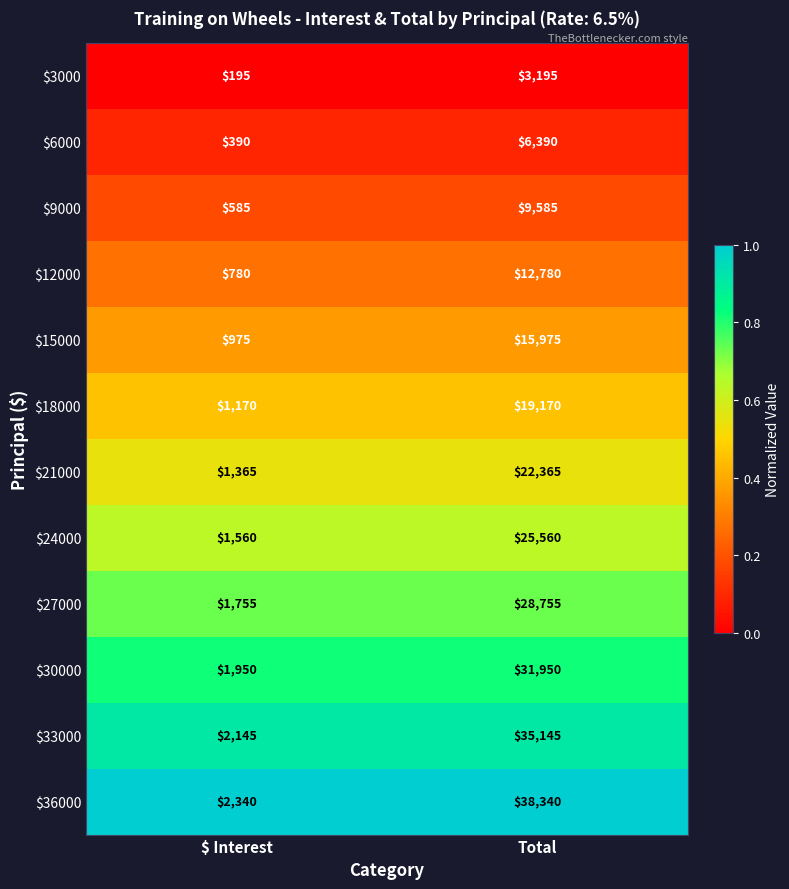

Reading right to left, extract all data points from this chart.

$3000: 3195	195
$6000: 6390	390
$9000: 9585	585
$12000: 12780	780
$15000: 15975	975
$18000: 19170	1170
$21000: 22365	1365
$24000: 25560	1560
$27000: 28755	1755
$30000: 31950	1950
$33000: 35145	2145
$36000: 38340	2340